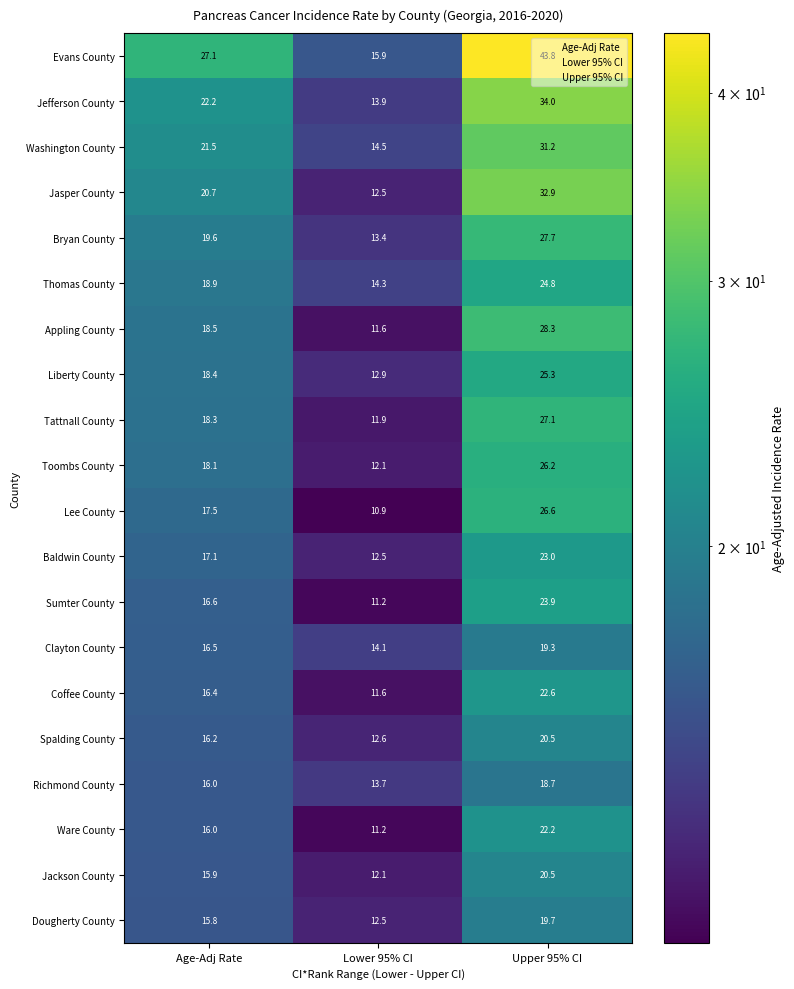

How many data points in Jasper County are above 20?

2